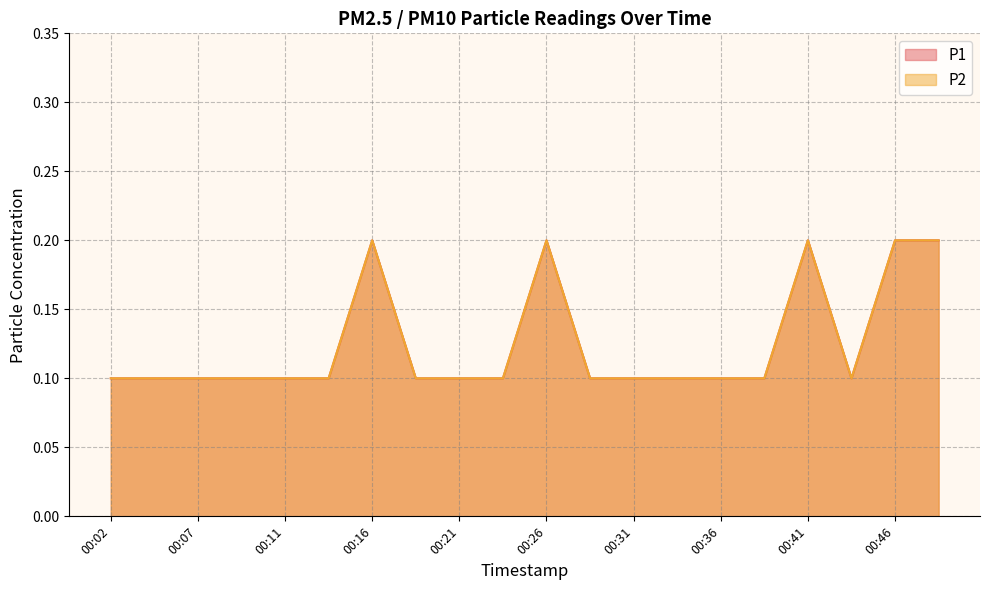

What is the sum of all P1 values?

2.5